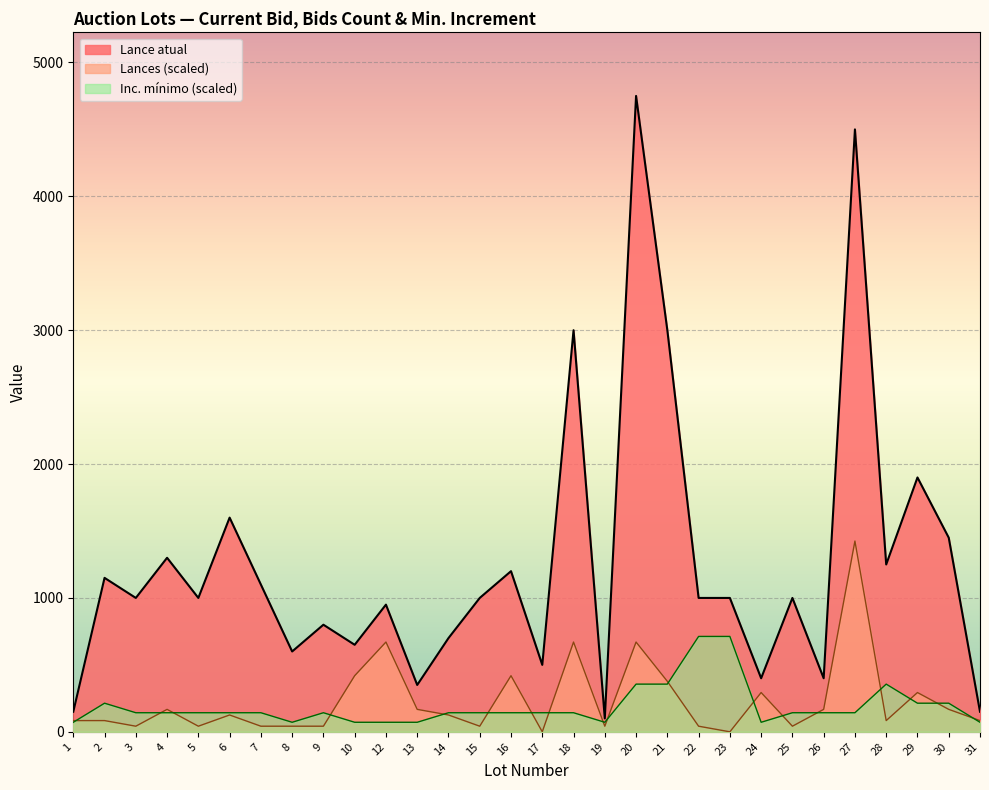

Reading left to right, extract all data points from this chart.

Lance atual: 150.0	1150.0	1000.0	1300.0	1000.0	1600.0	1100.0	600.0	800.0	650.0	950.0	350.0	700.0	1000.0	1200.0	500.0	3000.0	100.0	4750.0	3000.0	1000.0	1000.0	400.0	1000.0	400.0	4500.0	1250.0	1900.0	1450.0	150.0
Lances: 83.8	83.8	41.9	167.6	41.9	125.7	41.9	41.9	41.9	419.1	670.6	167.6	125.7	41.9	419.1	0.0	670.6	41.9	670.6	377.2	41.9	0.0	293.4	41.9	167.6	1425.0	83.8	293.4	167.6	83.8
Inc. minimo: 71.2	213.8	142.5	142.5	142.5	142.5	142.5	71.2	142.5	71.2	71.2	71.2	142.5	142.5	142.5	142.5	142.5	71.2	356.2	356.2	712.5	712.5	71.2	142.5	142.5	142.5	356.2	213.8	213.8	71.2